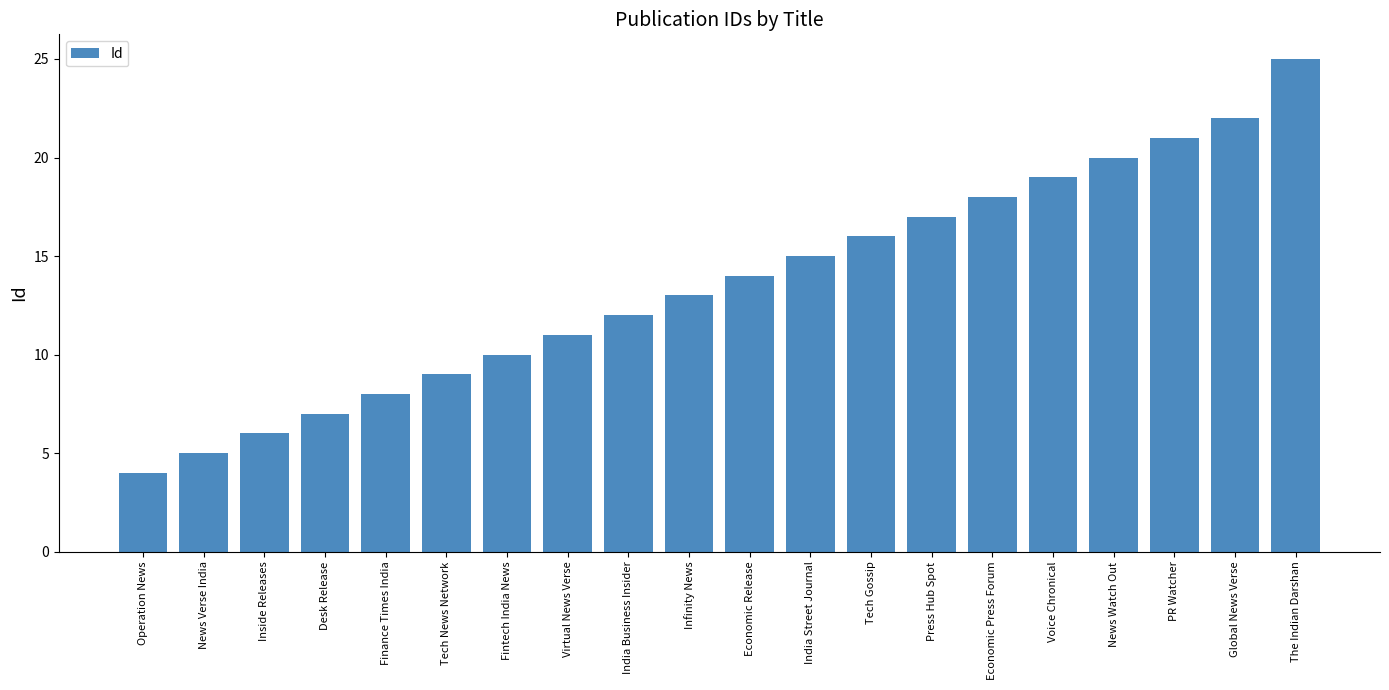

What is the label of the 8th bar from the right?

Tech Gossip